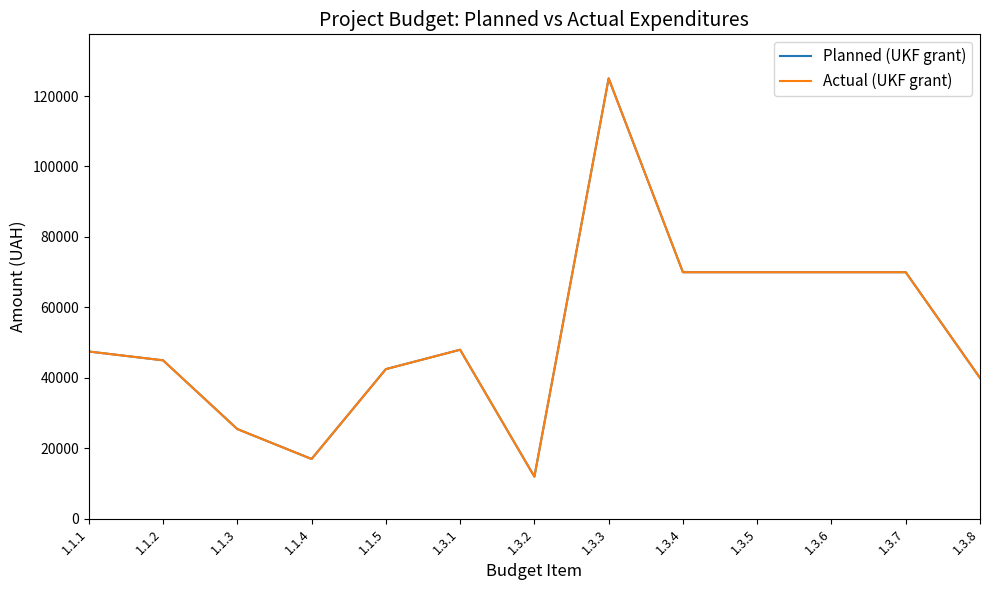

Does the chart have visible grid lines?

No